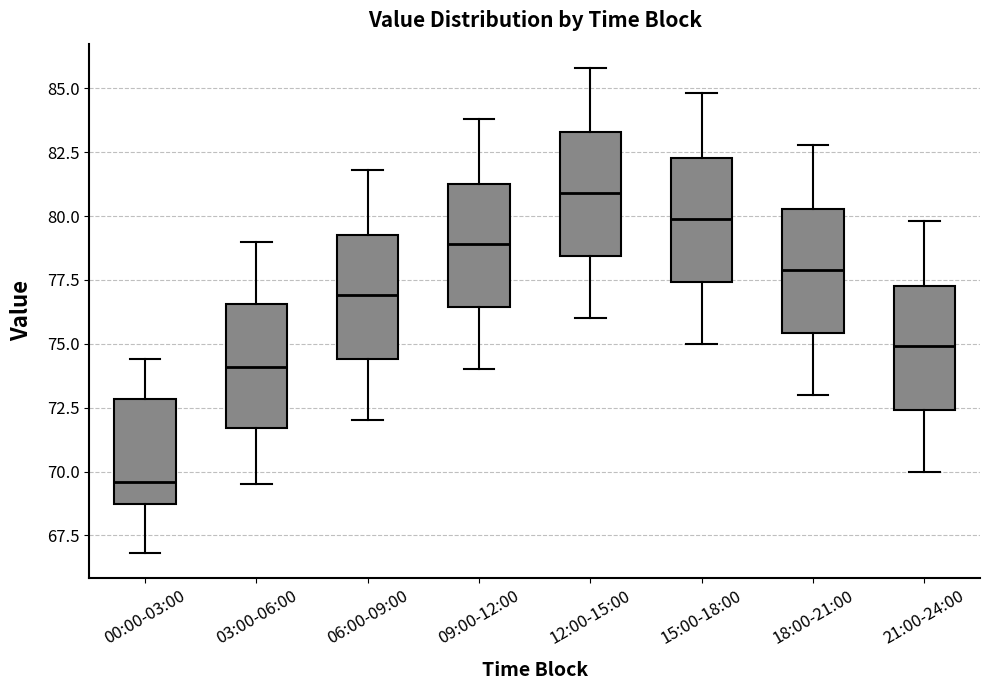

Reading left to right, read every box against the y-axis: the position of its median line, the range the box covers, and the ends of its whiskers. The values are not printed on the chart, so give them approximately, as read against the axis.

00:00-03:00: median 69.5, box 68.5 to 73.0, whiskers 67.0 to 74.5
03:00-06:00: median 74.0, box 71.5 to 76.5, whiskers 69.5 to 79.0
06:00-09:00: median 77.0, box 74.5 to 79.5, whiskers 72.0 to 82.0
09:00-12:00: median 79.0, box 76.5 to 81.5, whiskers 74.0 to 84.0
12:00-15:00: median 81.0, box 78.5 to 83.5, whiskers 76.0 to 86.0
15:00-18:00: median 80.0, box 77.5 to 82.5, whiskers 75.0 to 85.0
18:00-21:00: median 78.0, box 75.5 to 80.5, whiskers 73.0 to 83.0
21:00-24:00: median 75.0, box 72.5 to 77.5, whiskers 70.0 to 80.0